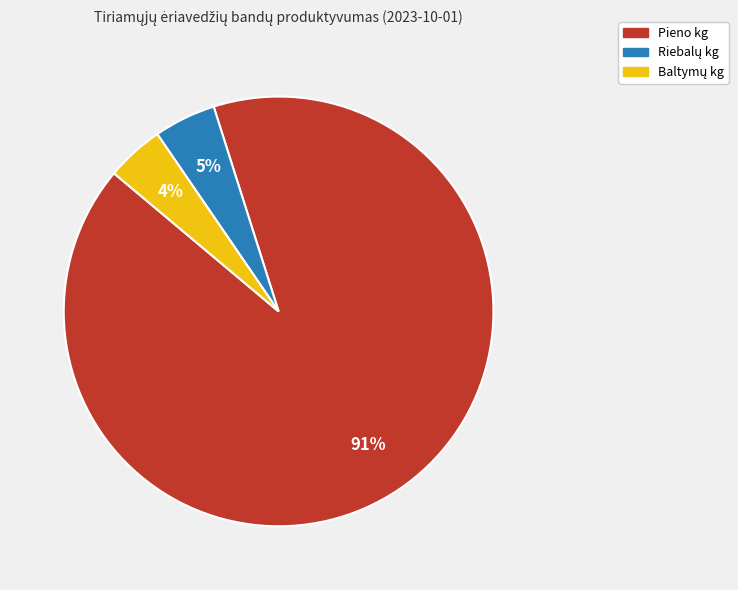

Does Pieno kg represent more than half of the total?

Yes